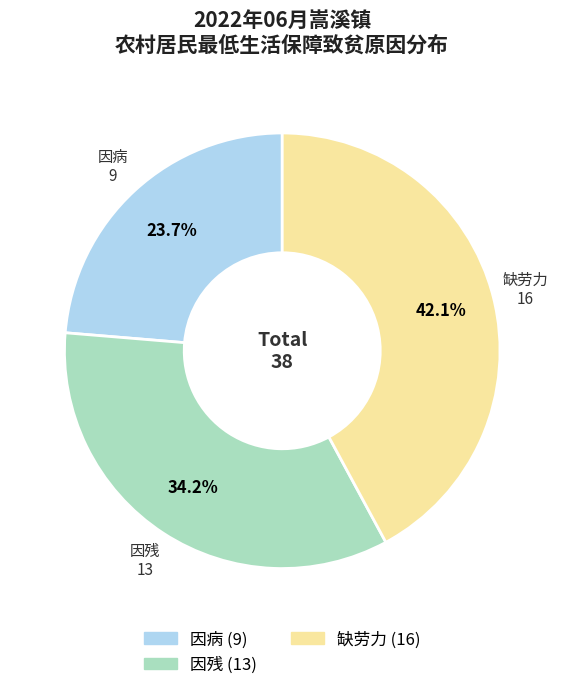

How many slices are in this pie chart?

3